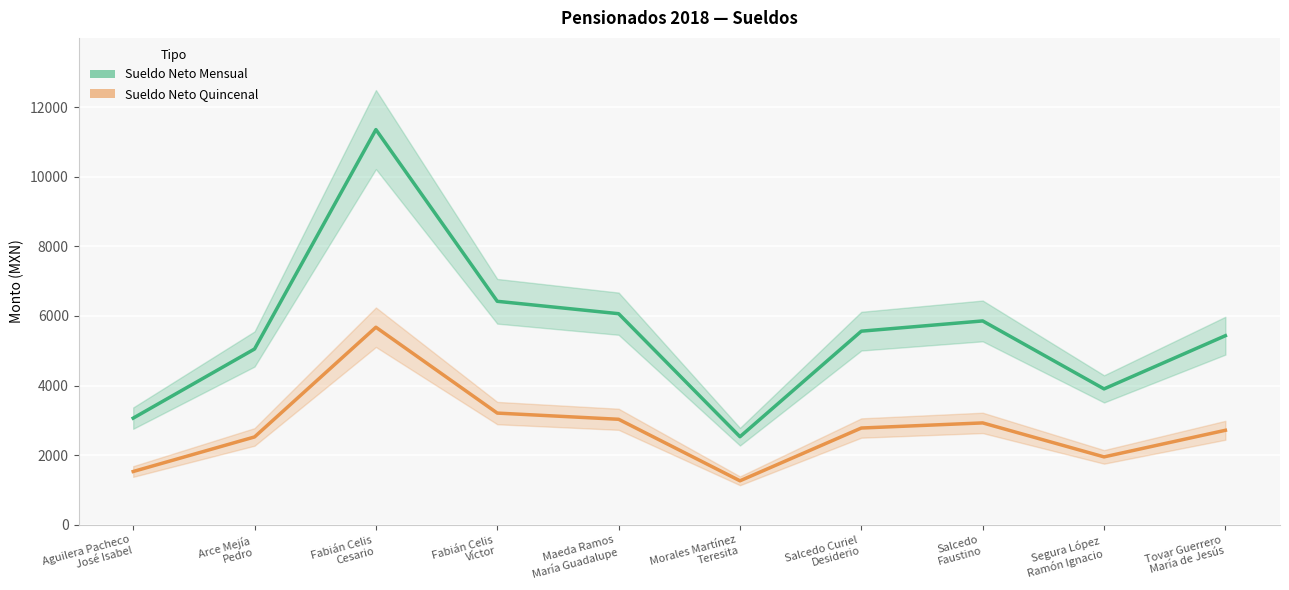

At which category does Sueldo Neto Mensual reach its first local peak?

Fabián Celis
Cesario